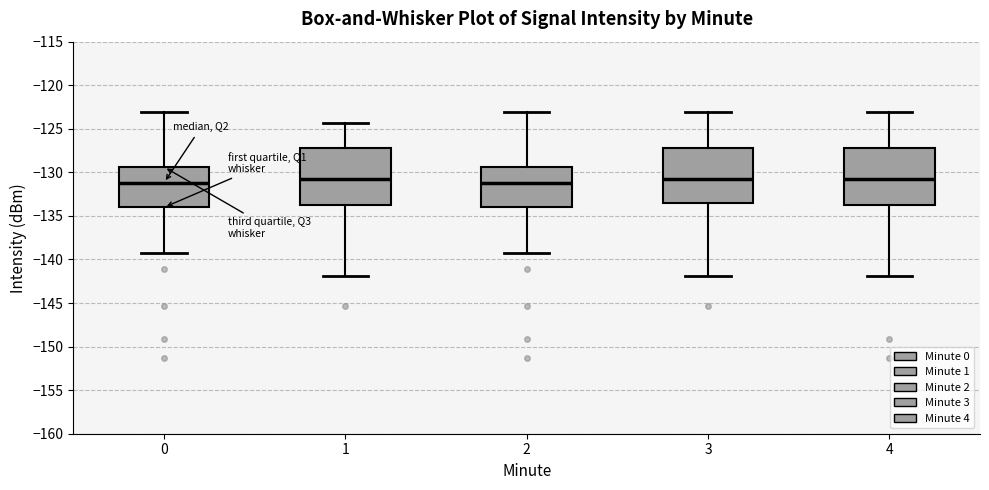

Reading left to right, transcribe this box plot: for each box, give where its median line is, the range the box spans, and where its two whiskers end, as read against the y-axis. The values are not printed on the chart, so give them approximately, as read against the axis.

0: median -131.0, box -134.0 to -129.5, whiskers -139.0 to -123.0
1: median -130.5, box -133.5 to -127.0, whiskers -142.0 to -124.5
2: median -131.0, box -134.0 to -129.5, whiskers -139.0 to -123.0
3: median -131.0, box -133.5 to -127.0, whiskers -142.0 to -123.0
4: median -130.5, box -133.5 to -127.0, whiskers -142.0 to -123.0